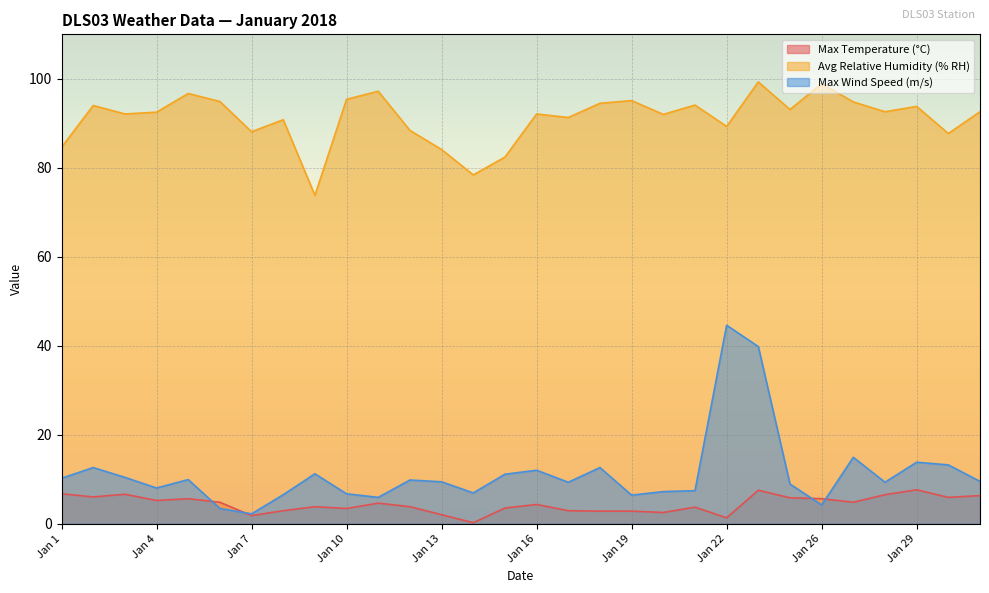

What is the difference between the maximum and second lowest values in the Avg Relative Humidity (% RH) series?

20.9